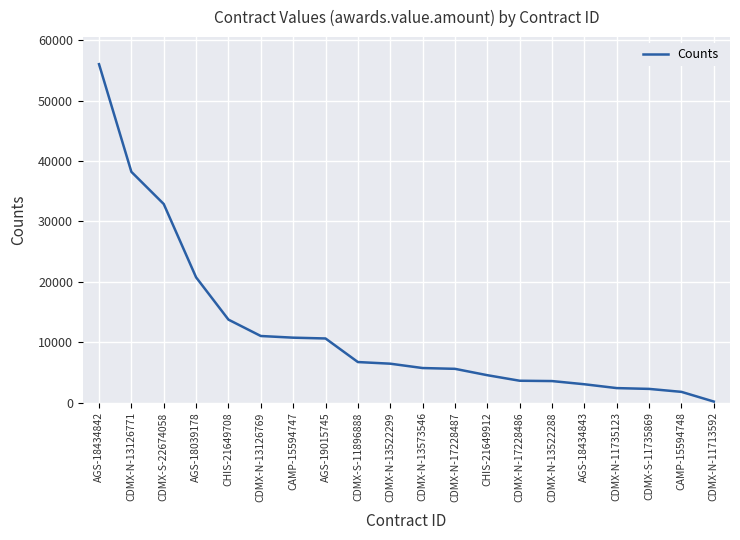

What position from the left is CDMX-N-13522288?

15